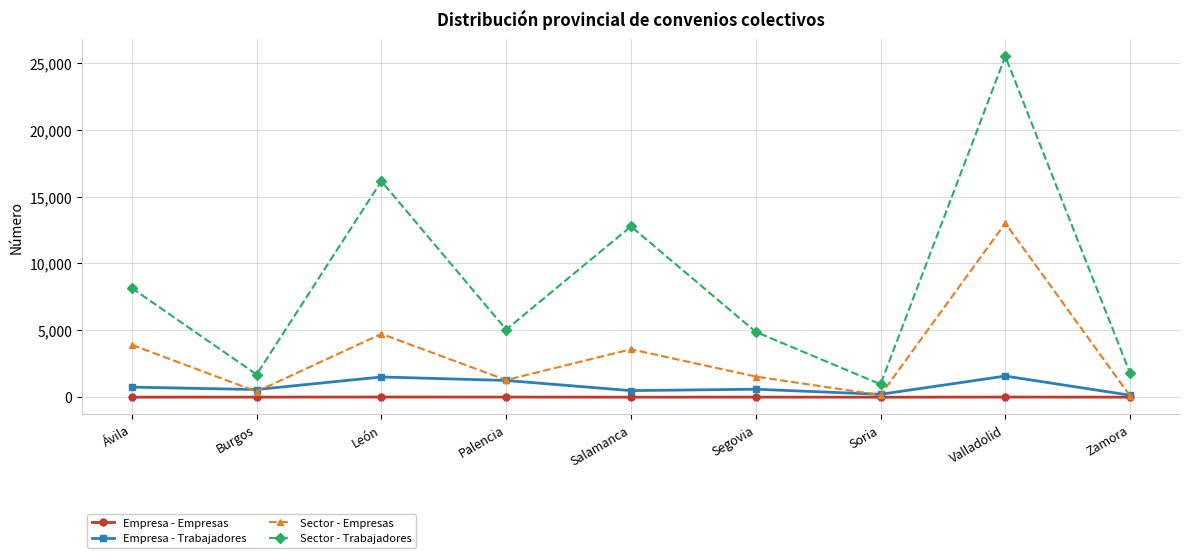

What value does the Sector - Trabajadores series have at Salamanca?

12772